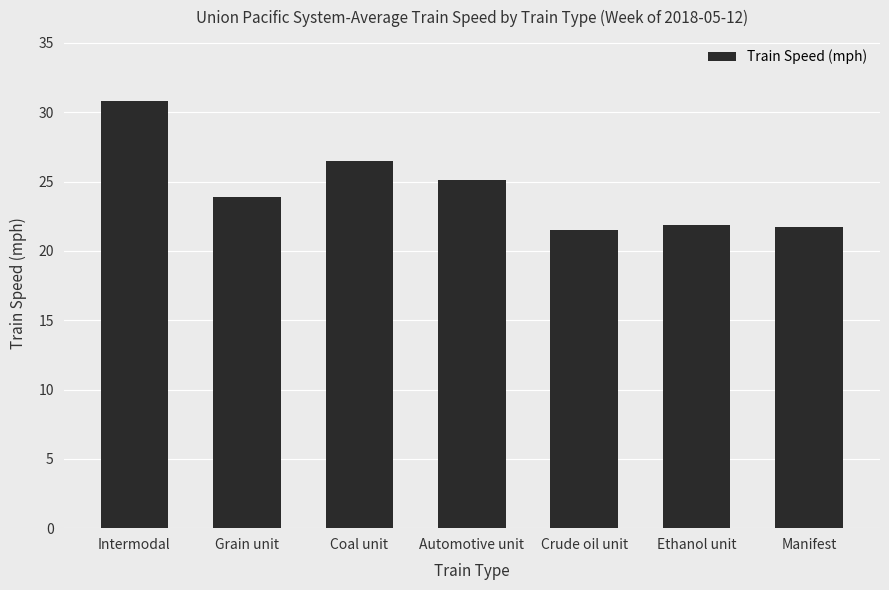

Which category has the highest value across all series?

Intermodal